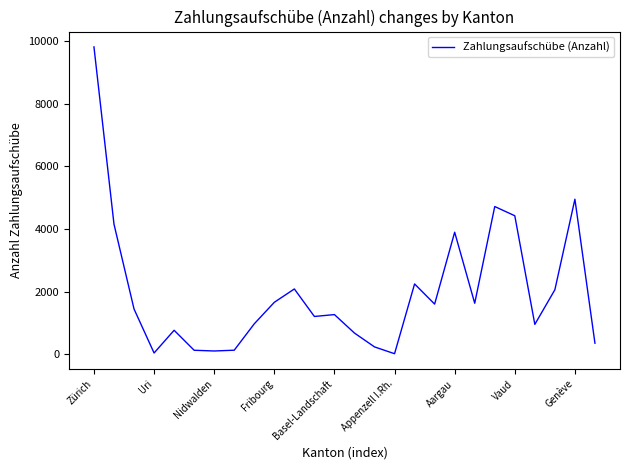

What is the difference between the maximum and minimum values?

9788